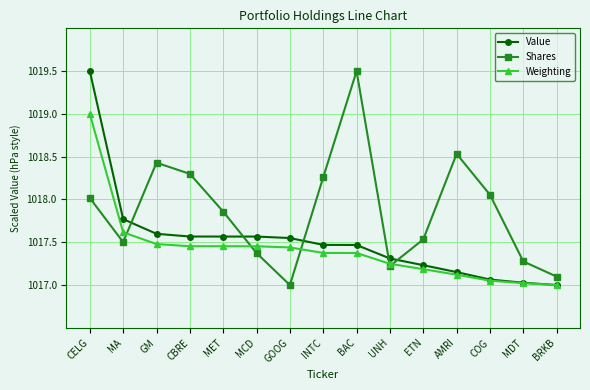

Between GM and AMRI, which series saw the biggest shift?

Value